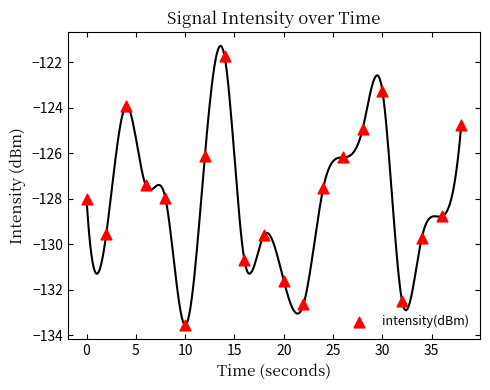

What is the range of X values (max minus min)?

38.0